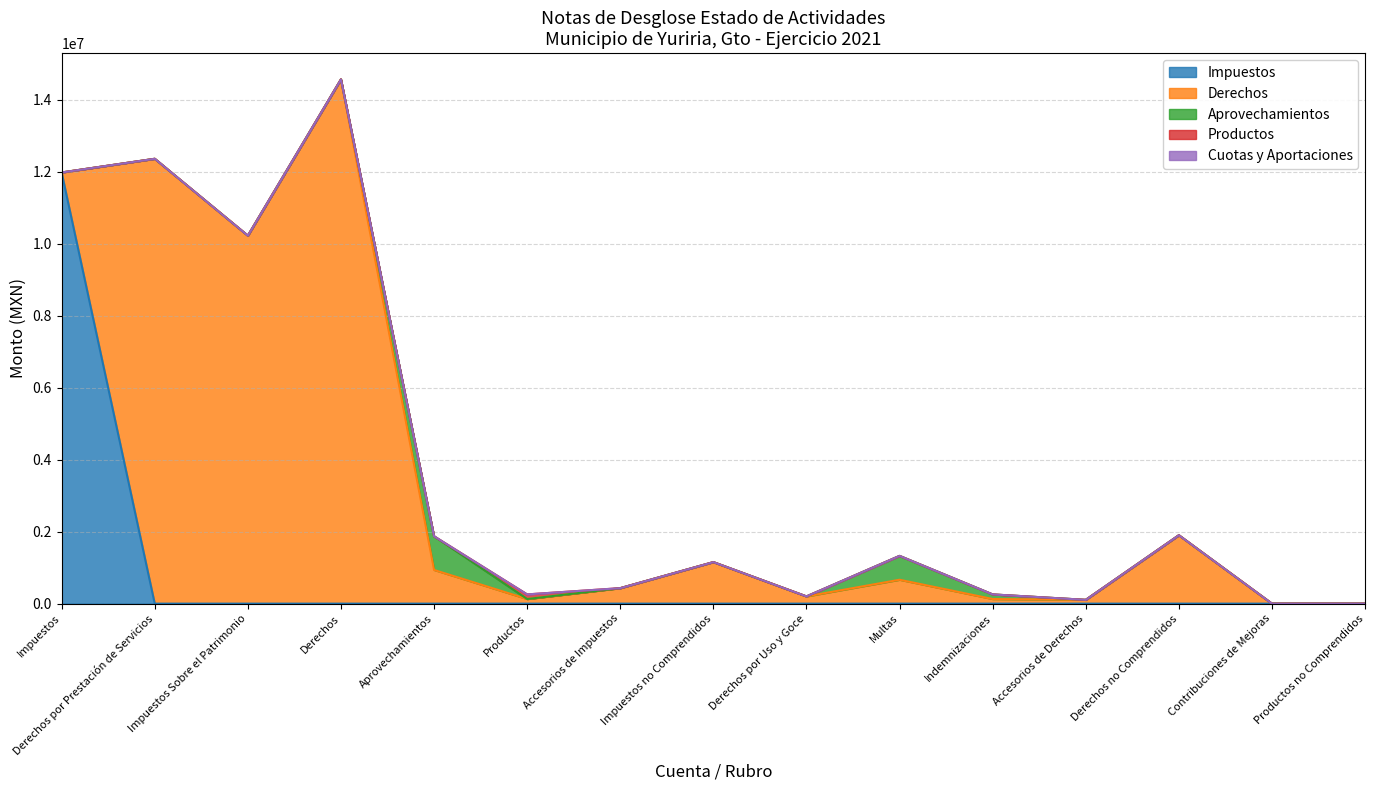

Count the number of categories in the chart.

15